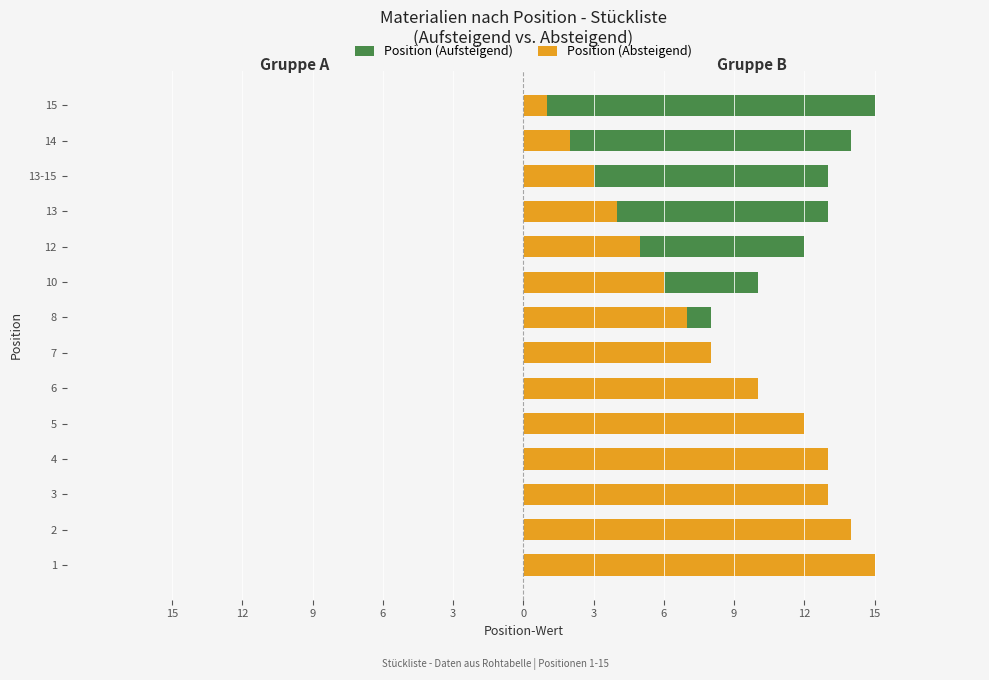

What is the difference between the maximum and minimum values in the Position (Aufsteigend) series?

14